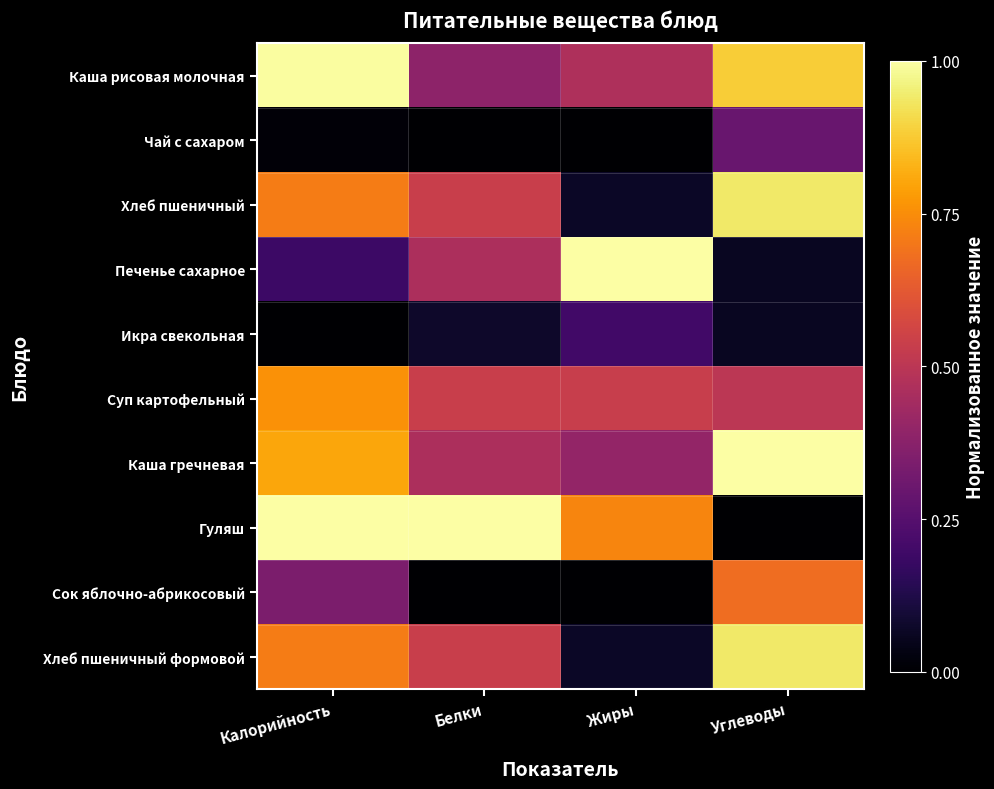

Reading left to right, what are all the values shown in this chart?

Каша рисовая молочная: Калорийность=1.0	Белки=0.4	Жиры=0.5	Углеводы=0.9
Чай с сахаром: Калорийность=0.0	Белки=0.0	Жиры=0.0	Углеводы=0.3
Хлеб пшеничный: Калорийность=0.7	Белки=0.5	Жиры=0.1	Углеводы=0.9
Печенье сахарное: Калорийность=0.2	Белки=0.5	Жиры=1.0	Углеводы=0.1
Икра свекольная: Калорийность=0.0	Белки=0.1	Жиры=0.2	Углеводы=0.1
Суп картофельный: Калорийность=0.8	Белки=0.5	Жиры=0.5	Углеводы=0.5
Каша гречневая: Калорийность=0.8	Белки=0.5	Жиры=0.4	Углеводы=1.0
Гуляш: Калорийность=1.0	Белки=1.0	Жиры=0.7	Углеводы=0.0
Сок яблочно-абрикосовый: Калорийность=0.3	Белки=0.0	Жиры=0.0	Углеводы=0.7
Хлеб пшеничный формовой: Калорийность=0.7	Белки=0.5	Жиры=0.1	Углеводы=0.9